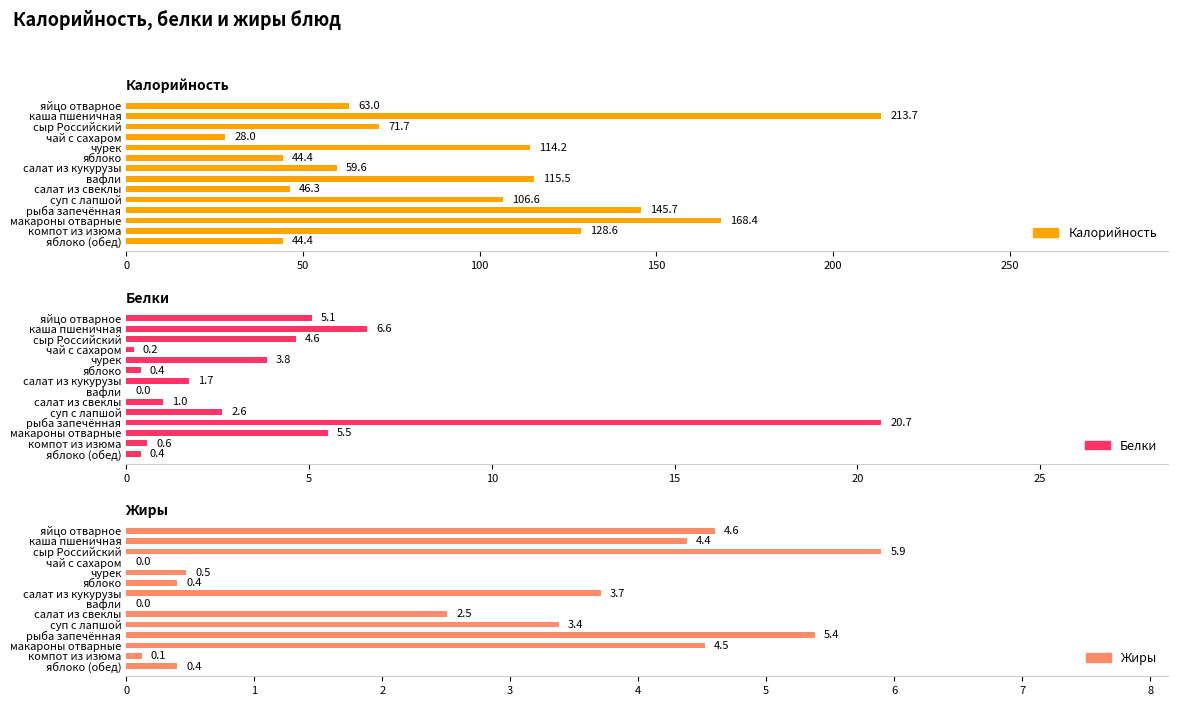

How many bars are there in each group?

3